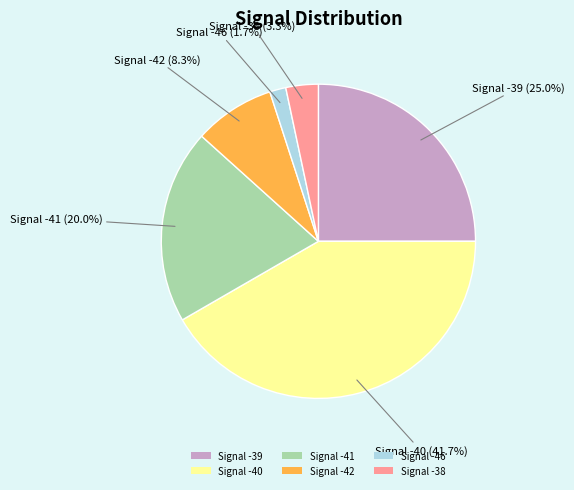

What is the ratio of the value at Signal -40 to the value at Signal -39?

1.7